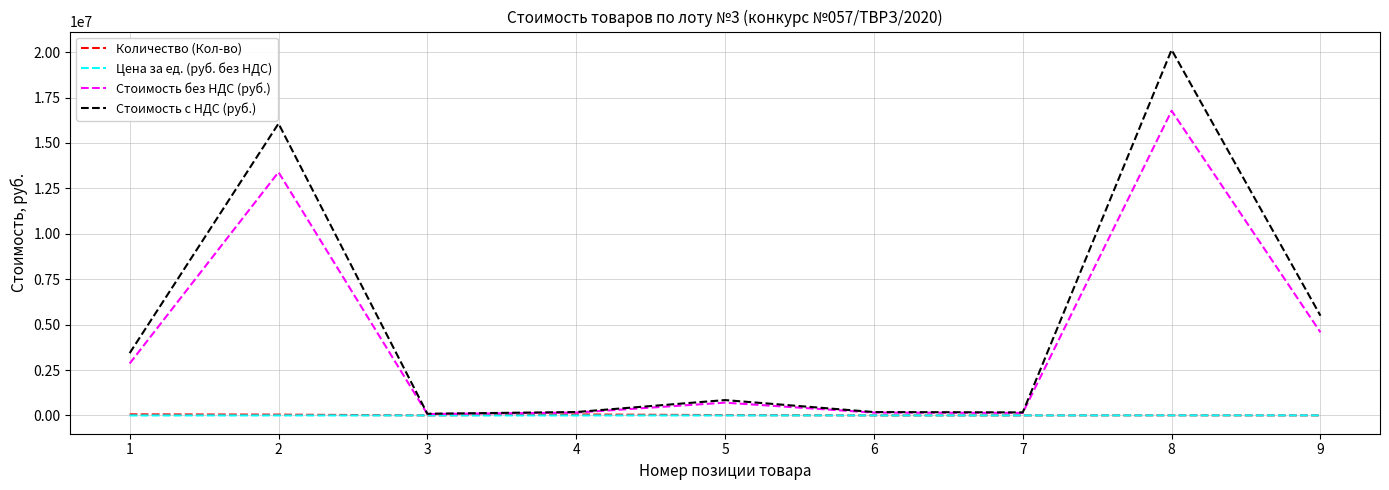

At which category is the sum across all series the highest?

8